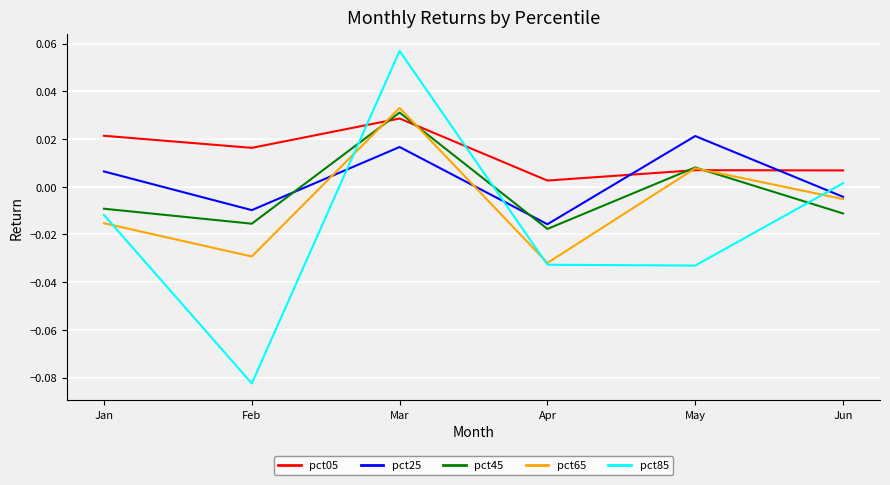

True or false: pct65 and pct25 intersect in this chart.

True